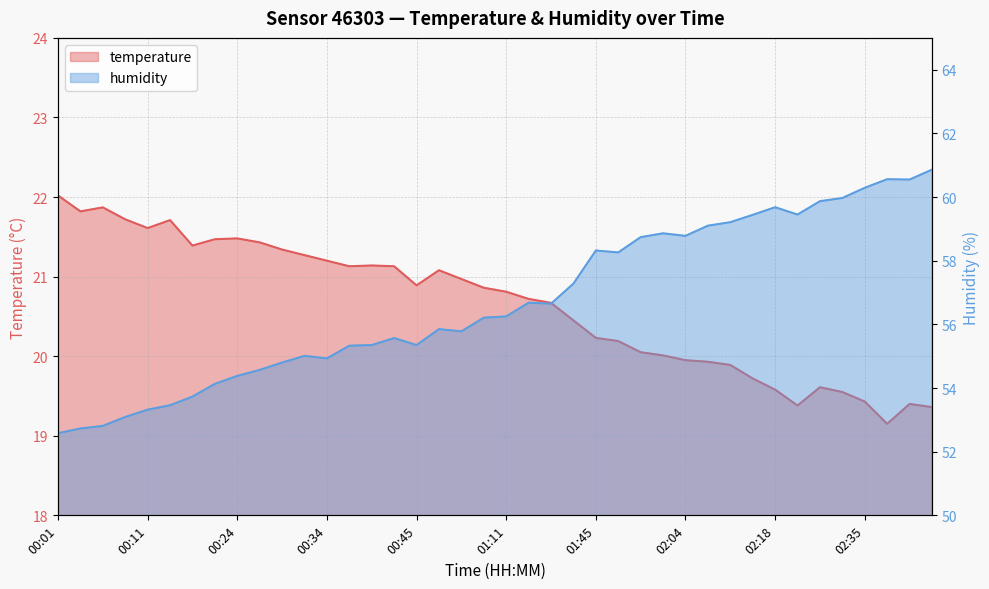

At which category does temperature reach its first local valley?

00:03